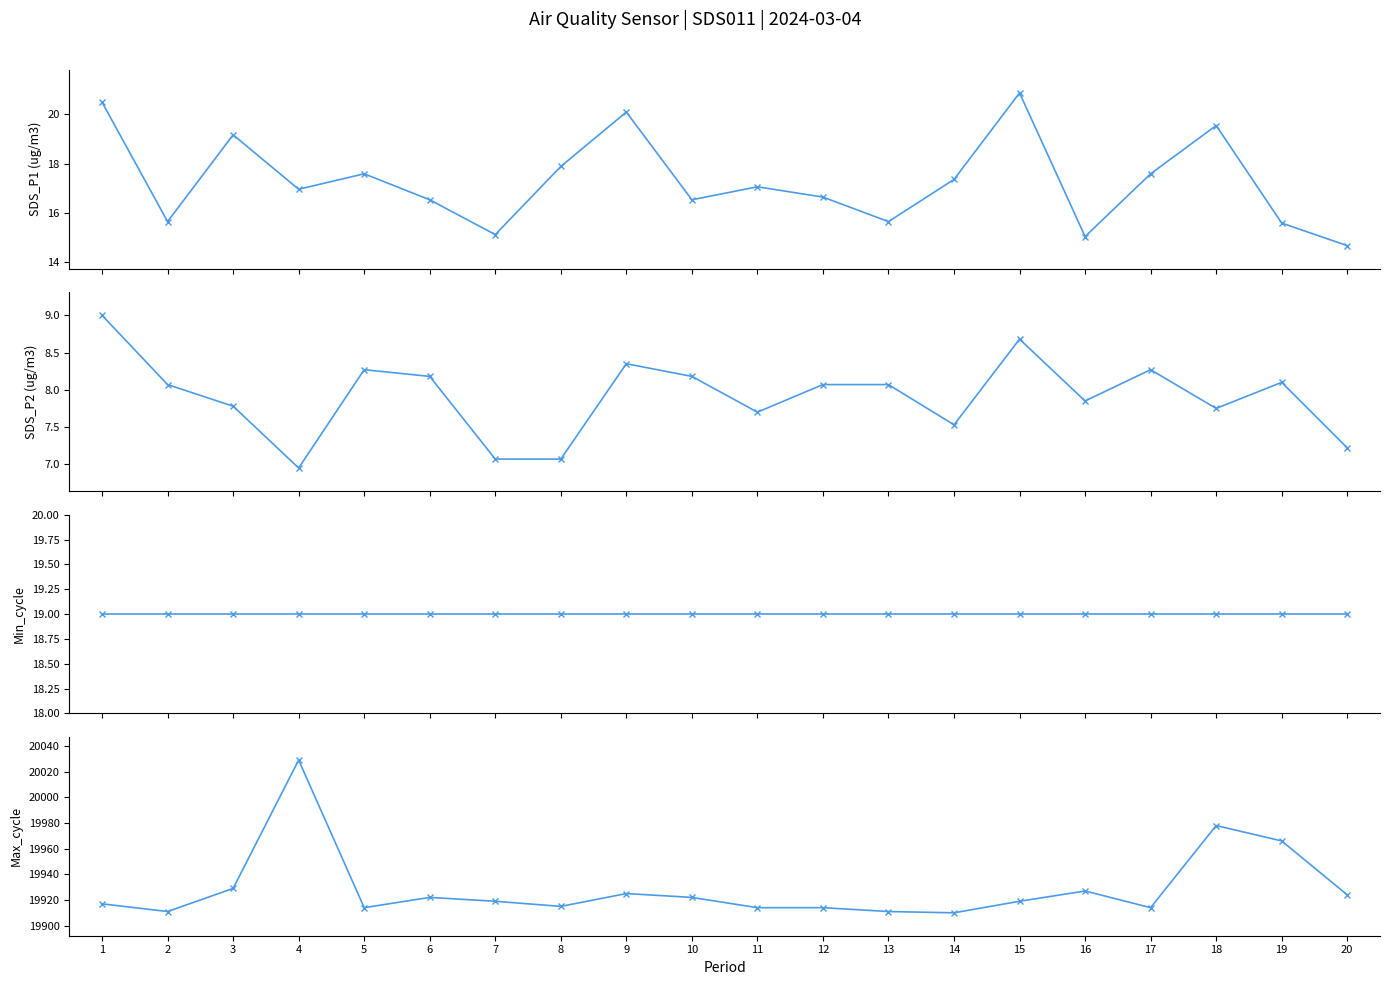

How many categories are shown in the chart?

20